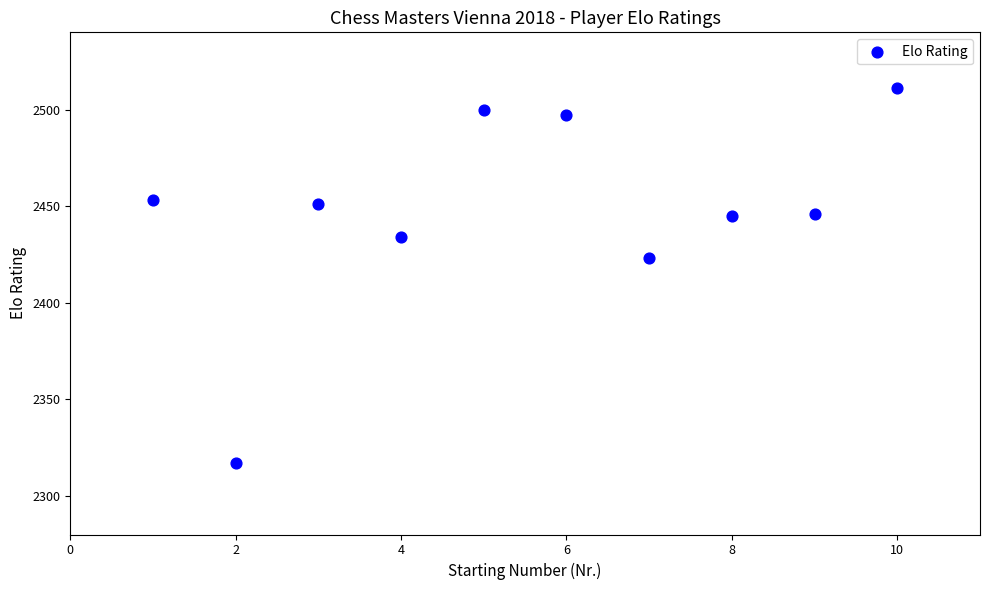

What Y value in the scatter plot is closest to 2414?

2423